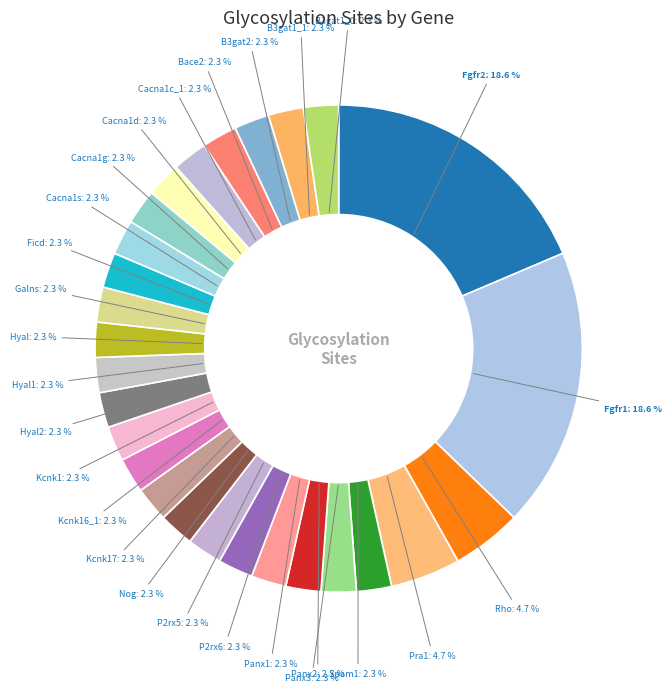

True or false: B3gat2 accounts for 16% of the total.

False